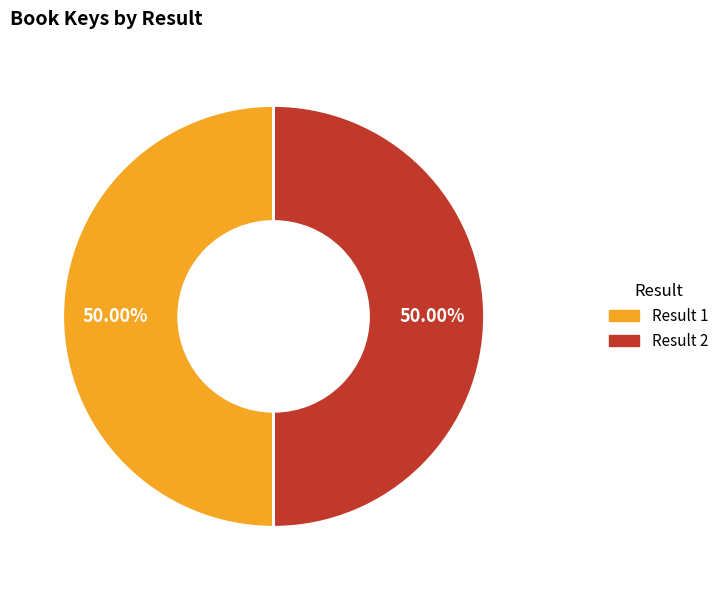

How many segments does this pie chart have?

2